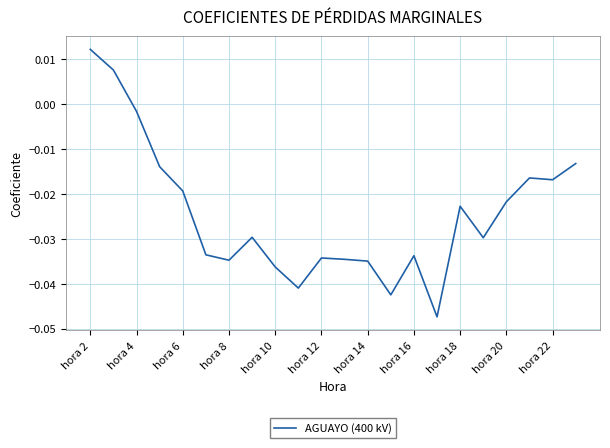

Which has a higher value, hora 4 or hora 10?

hora 4